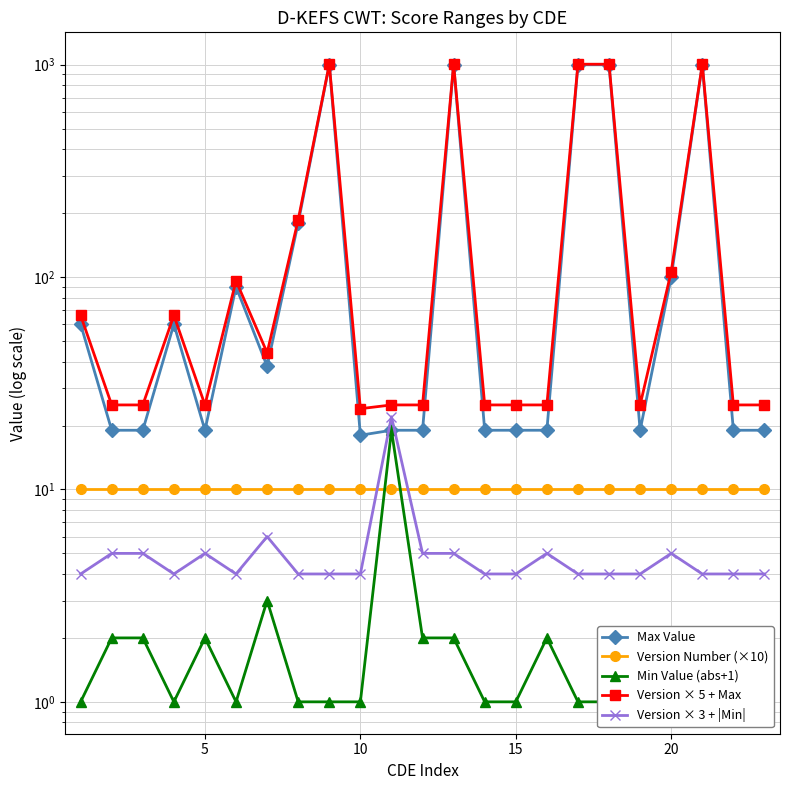

What is the maximum value shown in the chart?

1005